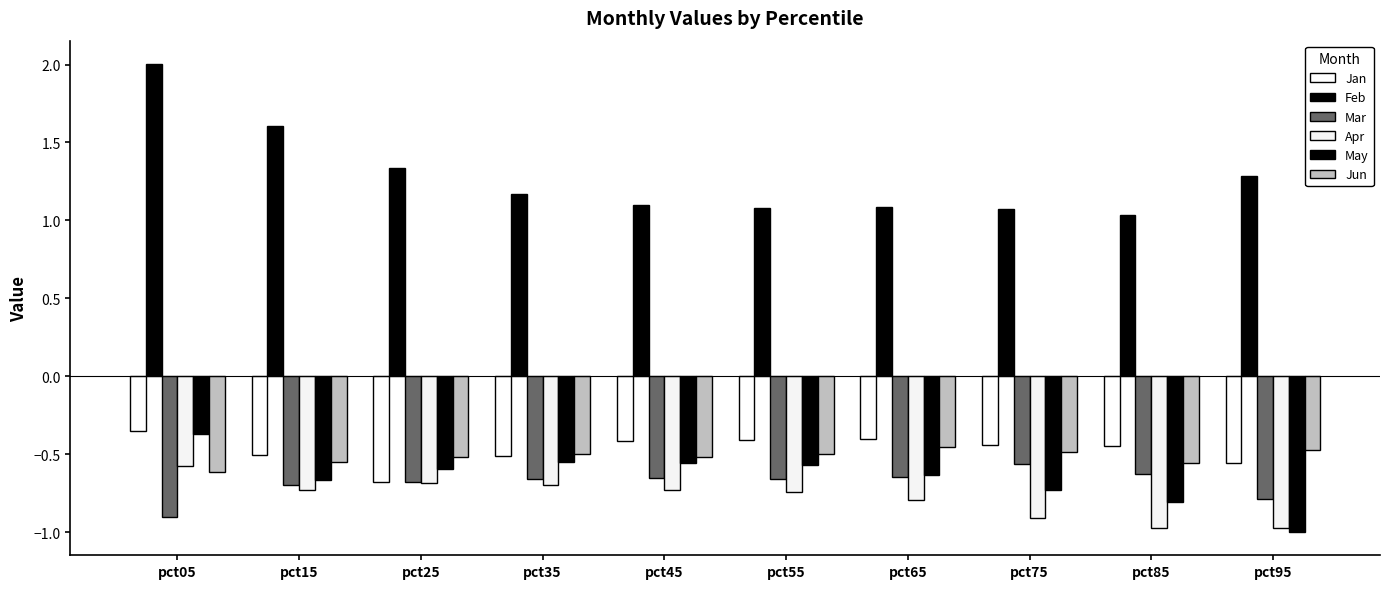

Between pct65 and pct35, which is larger?

pct65